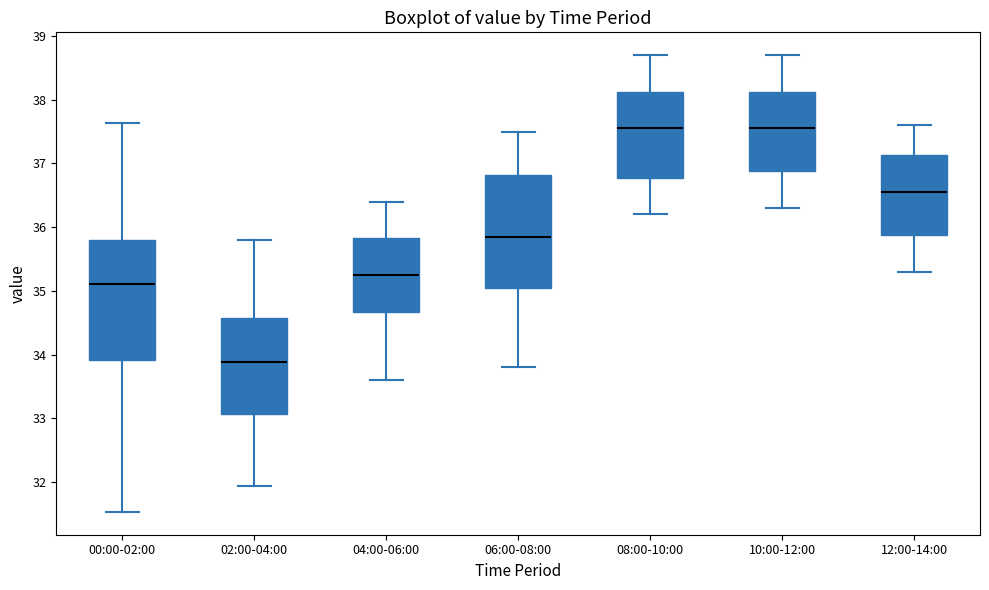

Where does the lower whisker of the box for 04:00-06:00 end on the y-axis? The values are not printed on the chart, so give them approximately, as read against the axis.

33.6